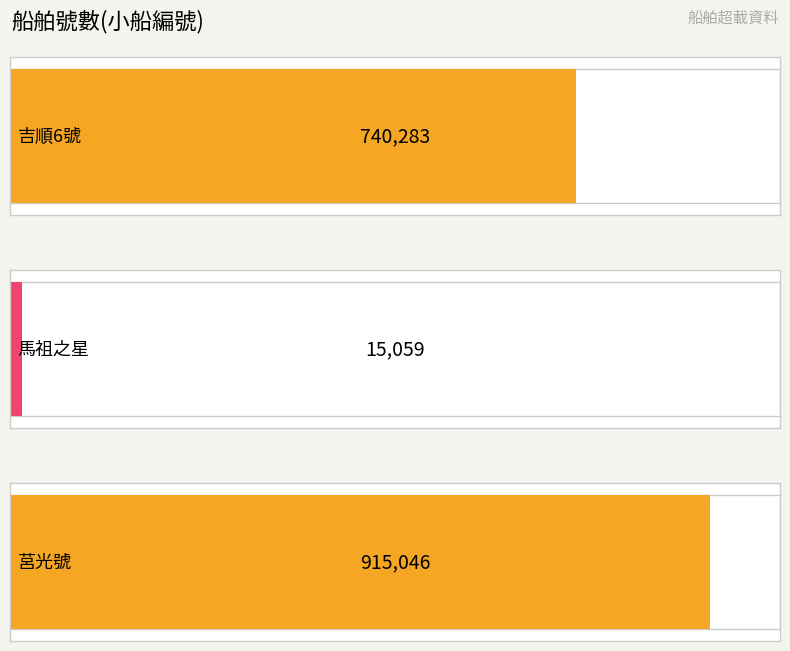

Which has a higher value, 馬祖之星 or 莒光號?

莒光號